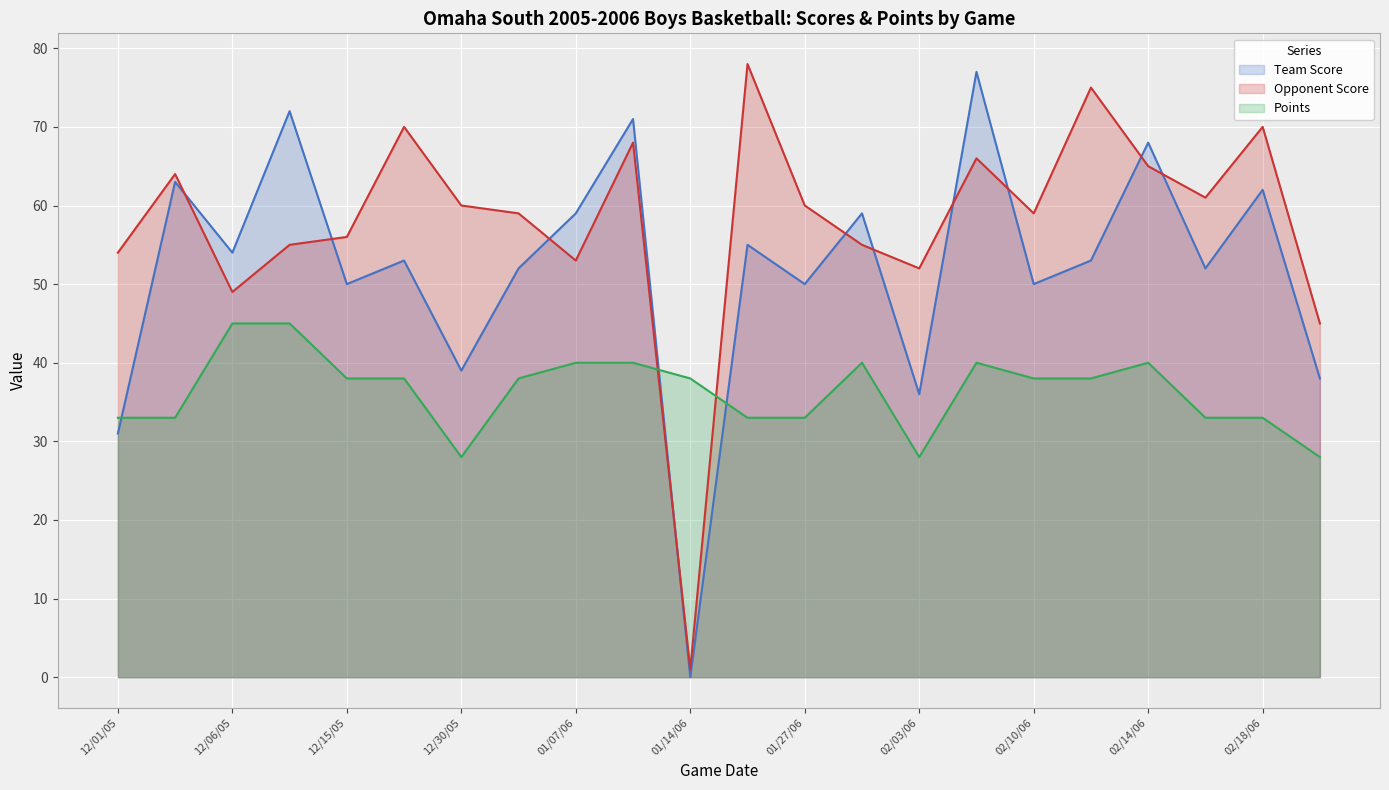

What is the highest value of the Points series?

45